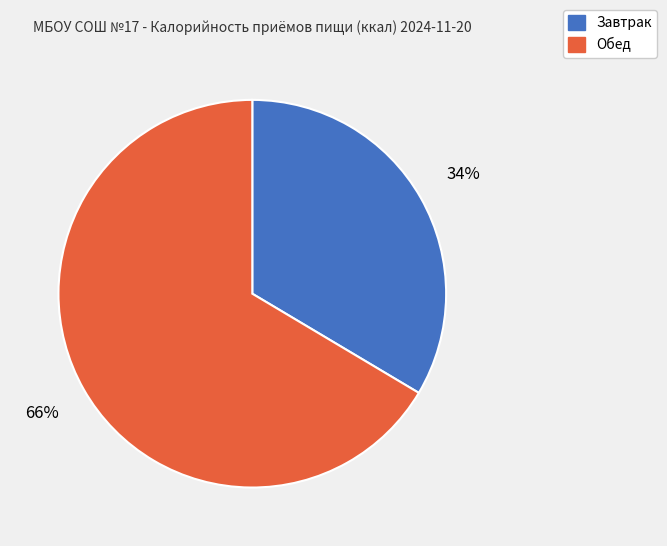

Combined, do Завтрак and Обед account for over 50%?

Yes